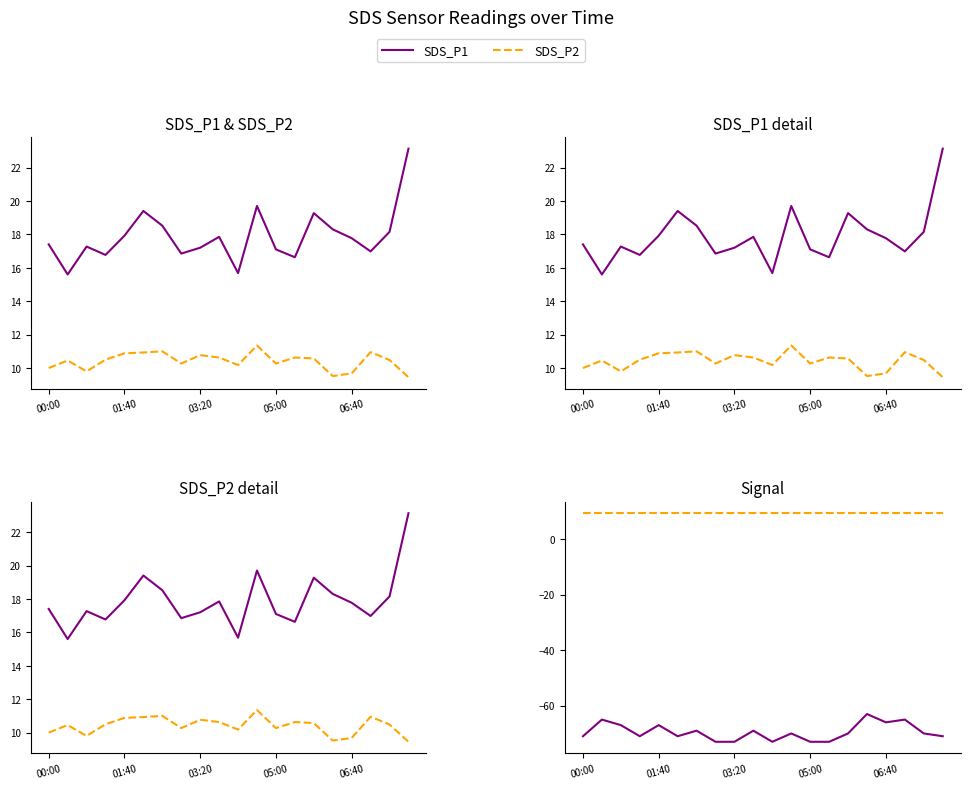

Where is SDS_P2 nearest to the value 10?

00:00